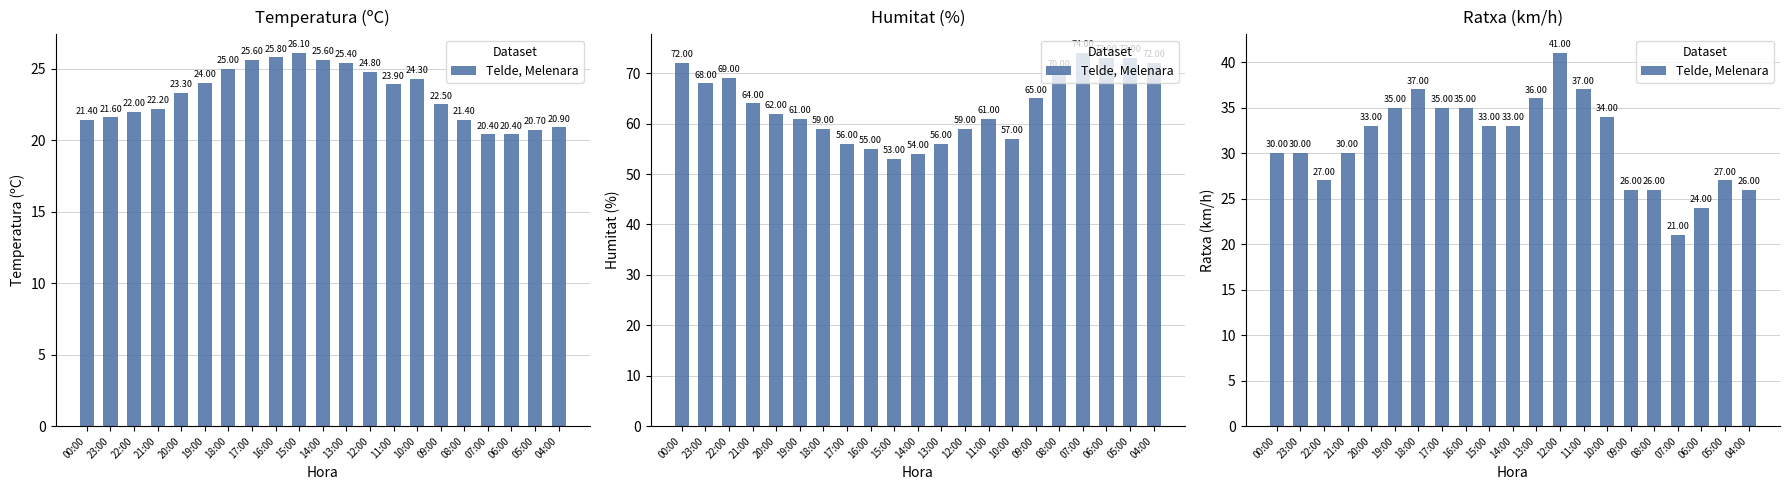

Read the value at 20:00.

33